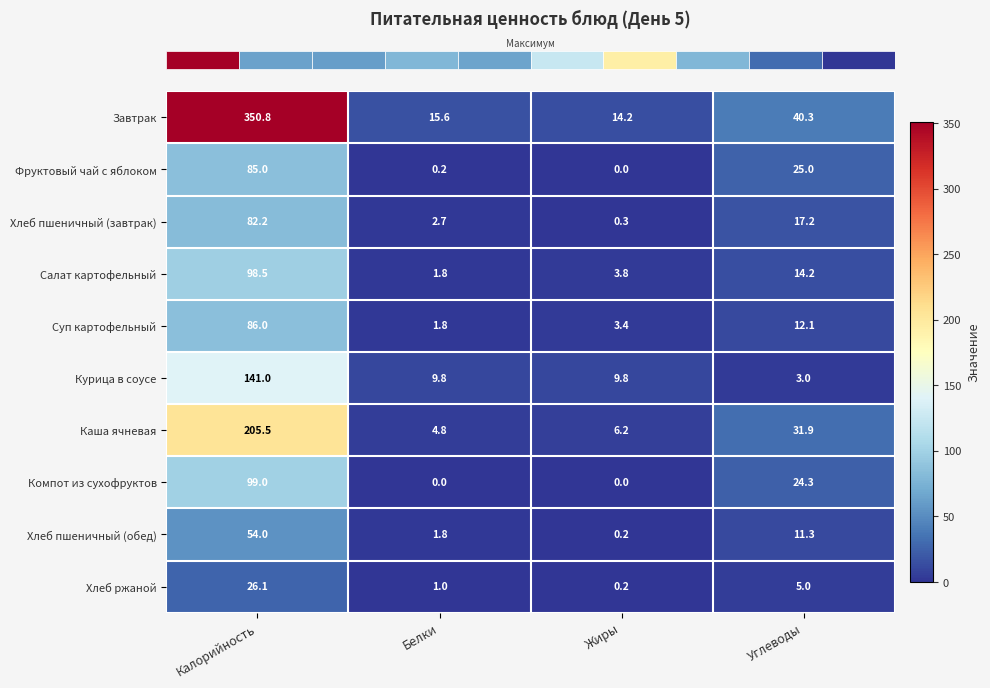

What is the highest value of the Завтрак series?

350.8